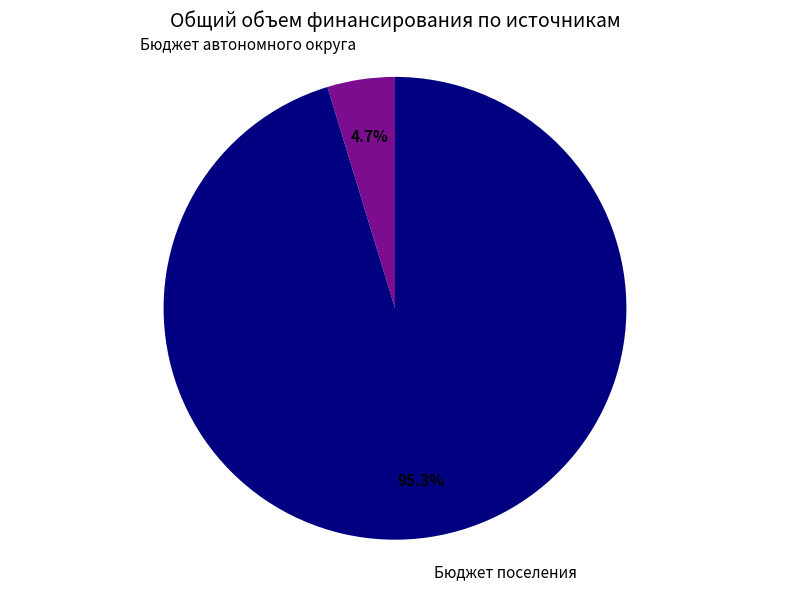

Between Бюджет автономного округа and Бюджет поселения, which is larger?

Бюджет поселения